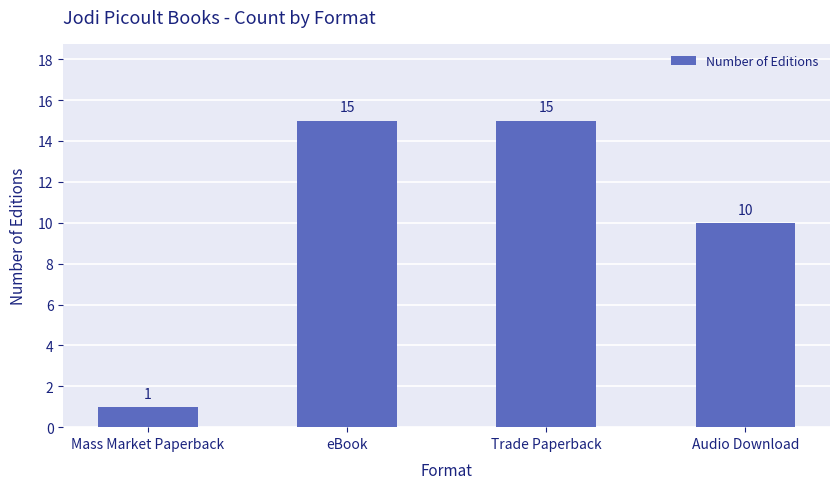

What position from the left is Audio Download?

4